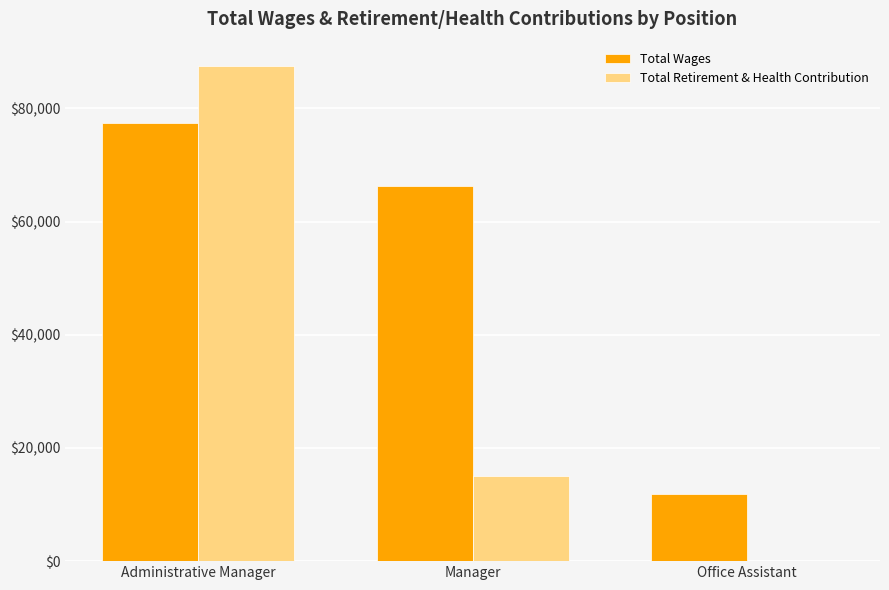

What is the total value across all series at Manager?

81506